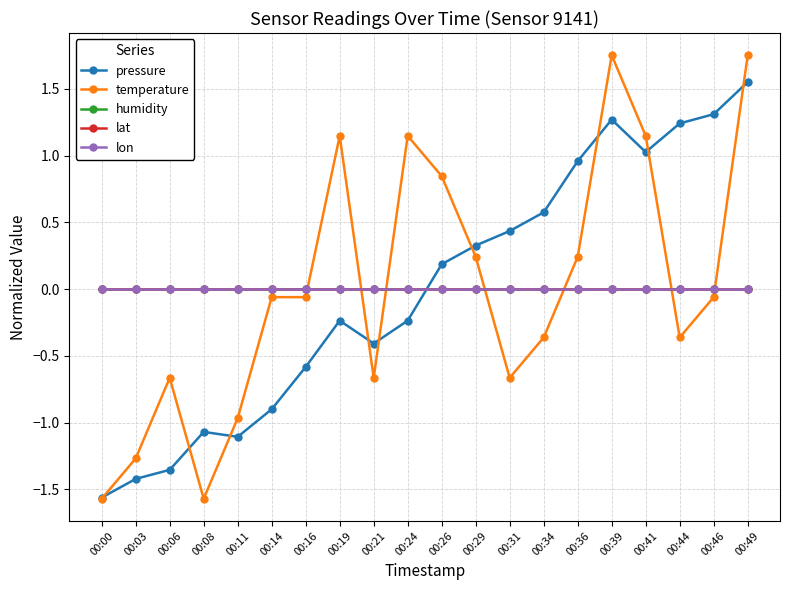

In temperature, how many points are lower than both neighbors (excluding endpoints)?

4